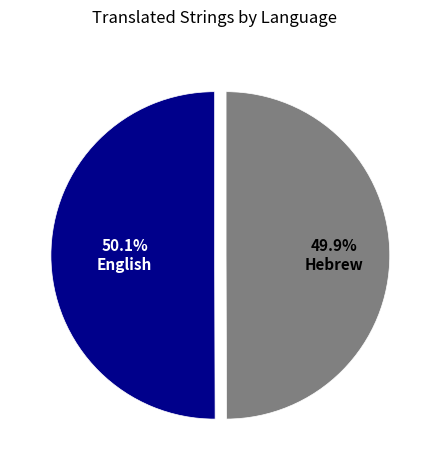

Is it true that Hebrew is 50% of the pie?

True